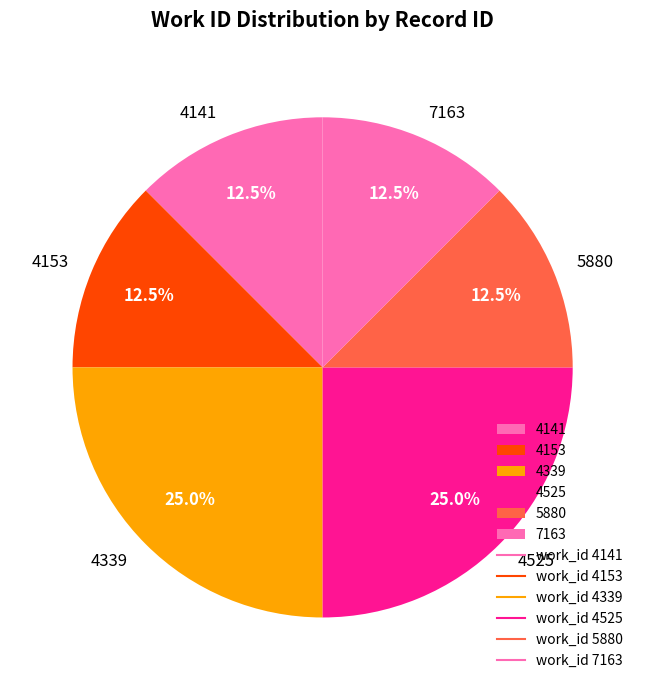

Is there any slice that represents more than half of the pie?

No